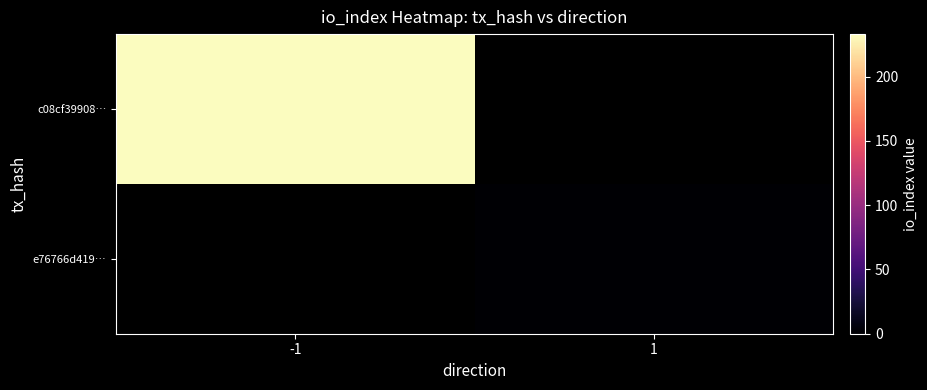

At which label does e76766d419… reach its minimum?

-1